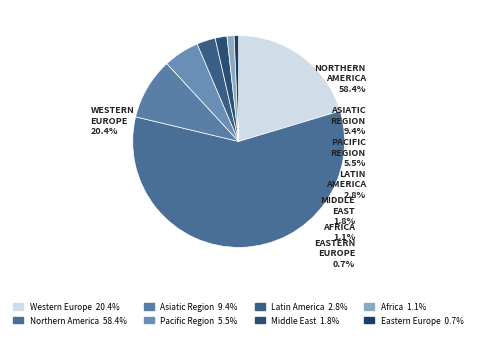

Which slice is the smallest?

Eastern Europe